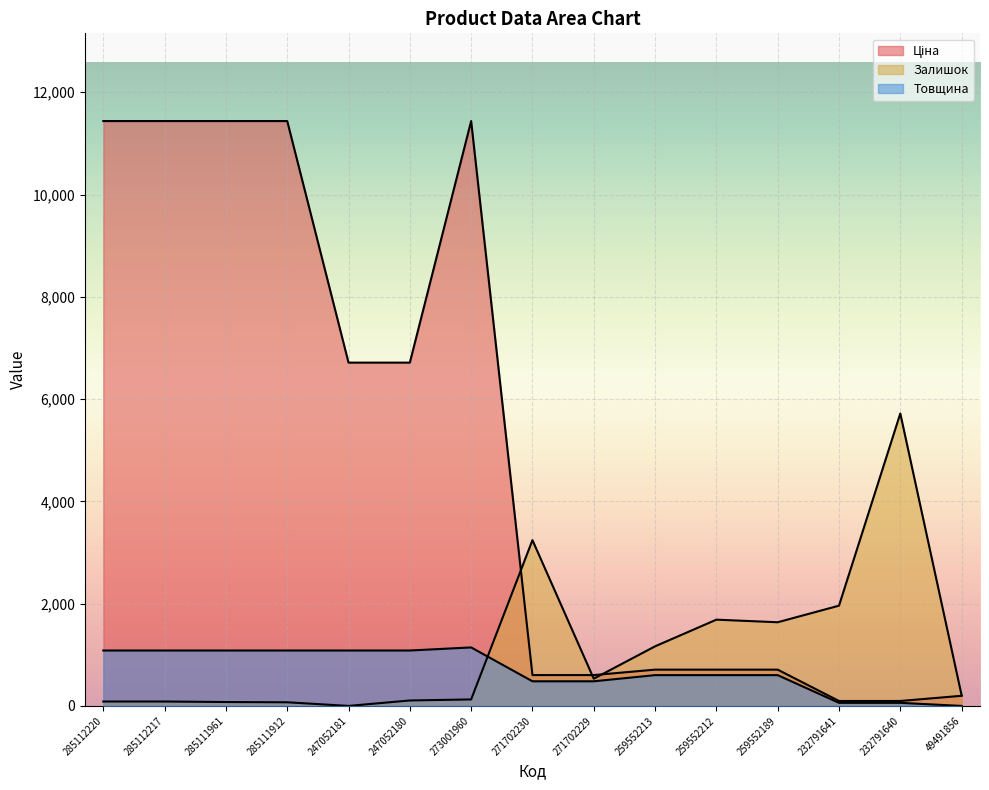

Reading left to right, list all the values displayed in this chart.

Ціна: 11436.8	11436.8	11436.8	11436.8	6713.0	6713.0	11436.8	603.0	603.0	709.1	709.1	709.1	96.3	96.3	198.0
Залишок: 86.1	86.1	76.0	70.9	0.0	106.4	126.6	3241.6	531.8	1165.0	1686.6	1636.0	1960.2	5718.4	207.7
Товщина: 1083.5	1083.5	1083.5	1083.5	1083.5	1083.5	1143.7	481.5	481.5	601.9	601.9	601.9	60.2	60.2	0.0